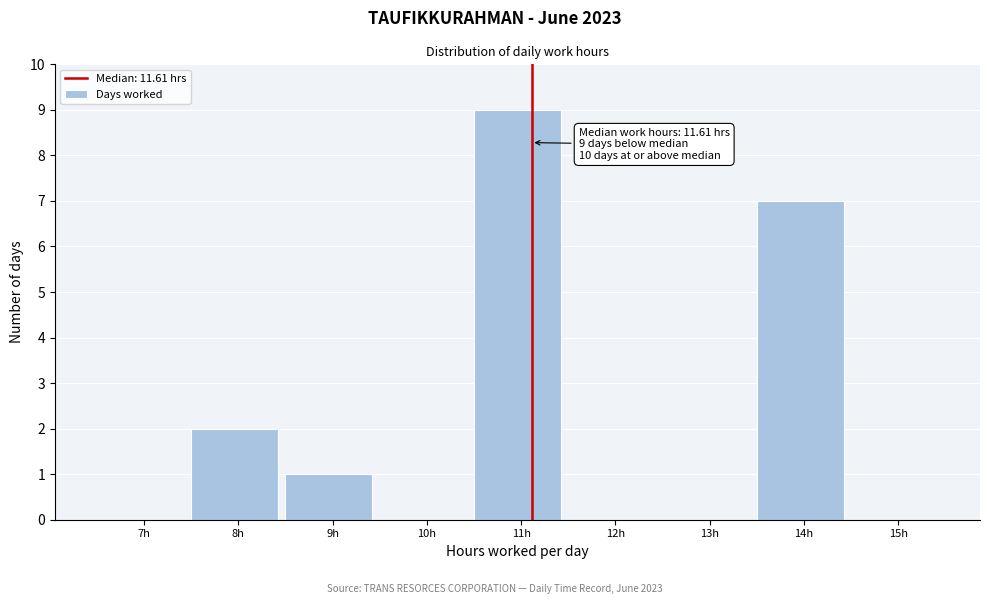

Reading left to right, what are all the values shown in this chart?

7h=0	8h=2	9h=1	10h=0	11h=9	12h=0	13h=0	14h=7	15h=0